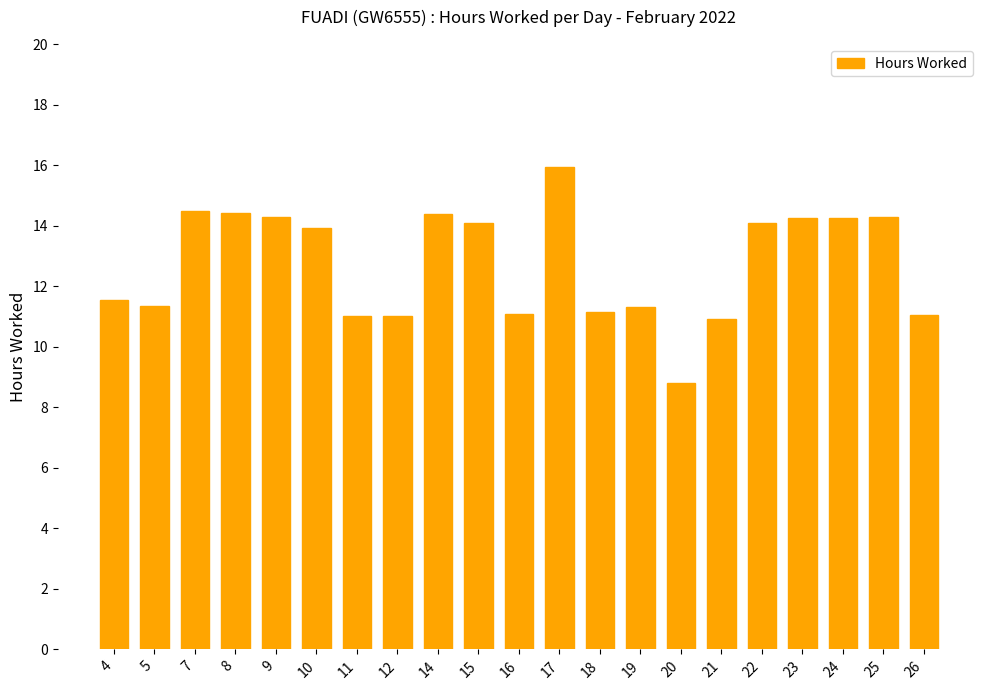

What is the ratio of the value at 20 to the value at 5?

0.8